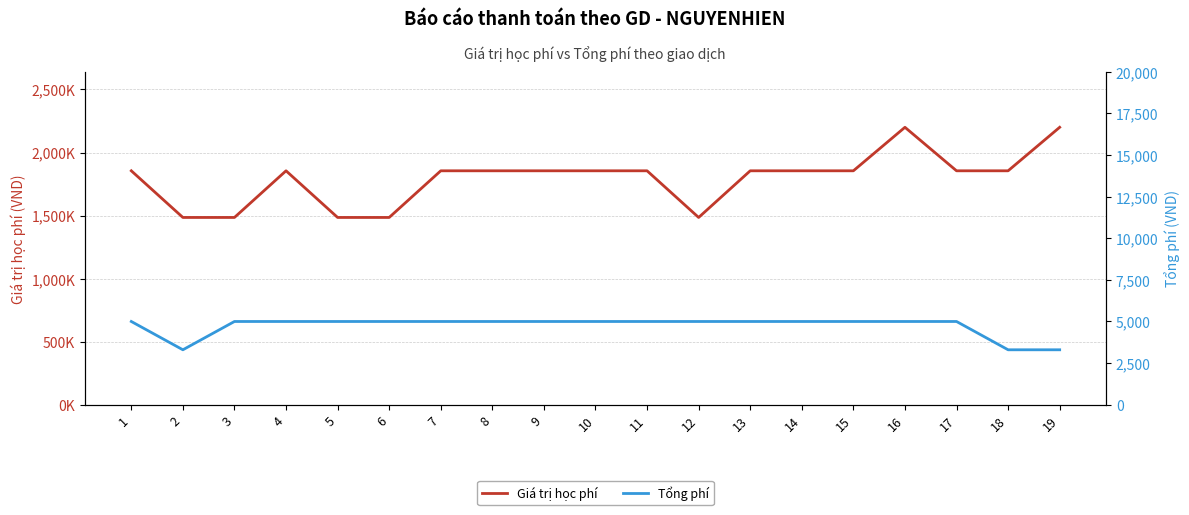

True or false: Tổng phí and Giá trị học phí cross at least once.

False